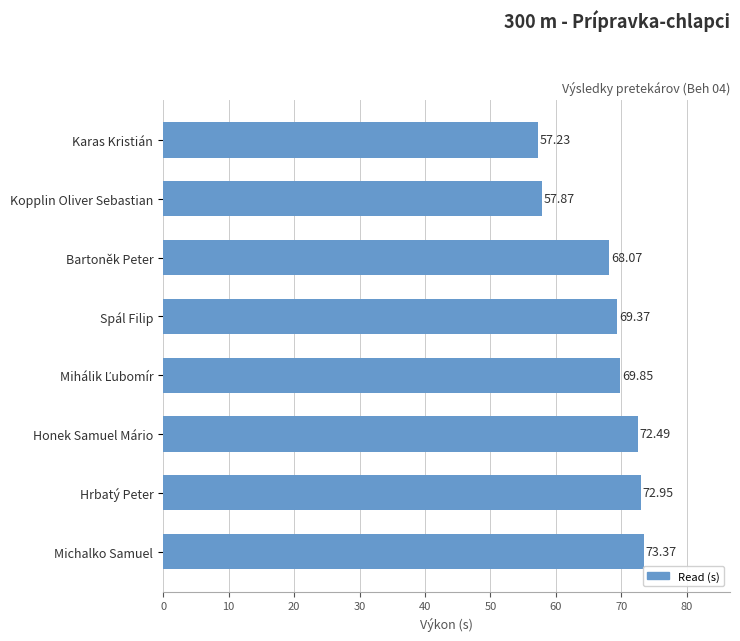

What is the change in value from Honek Samuel Mário to Spál Filip?

-3.1